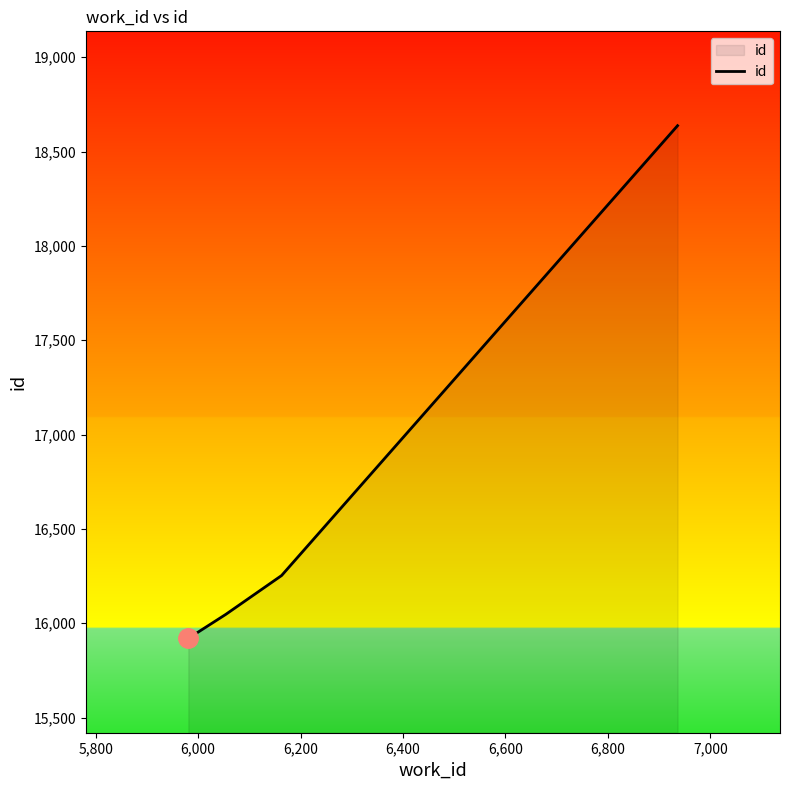

True or false: the data has more than 1 interior local peaks.

False